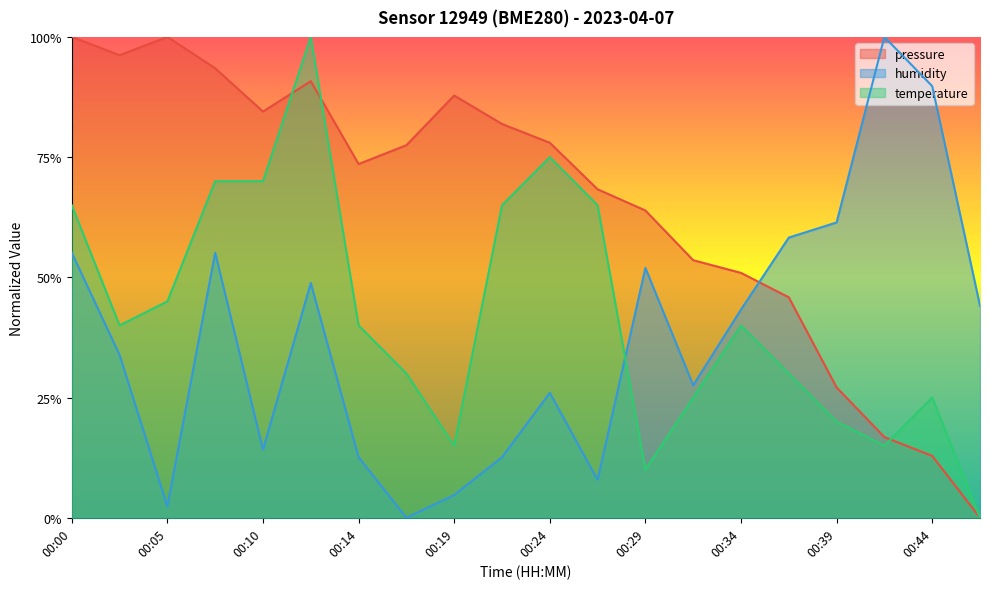

How many intersections are there between pressure and temperature?

3